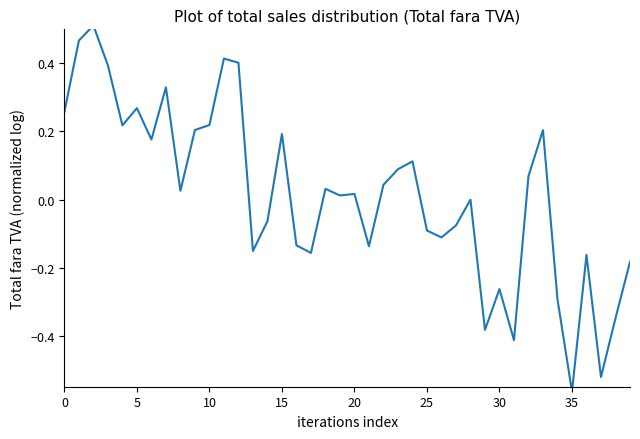

Is it true that the value at 10 is 0.1?

False